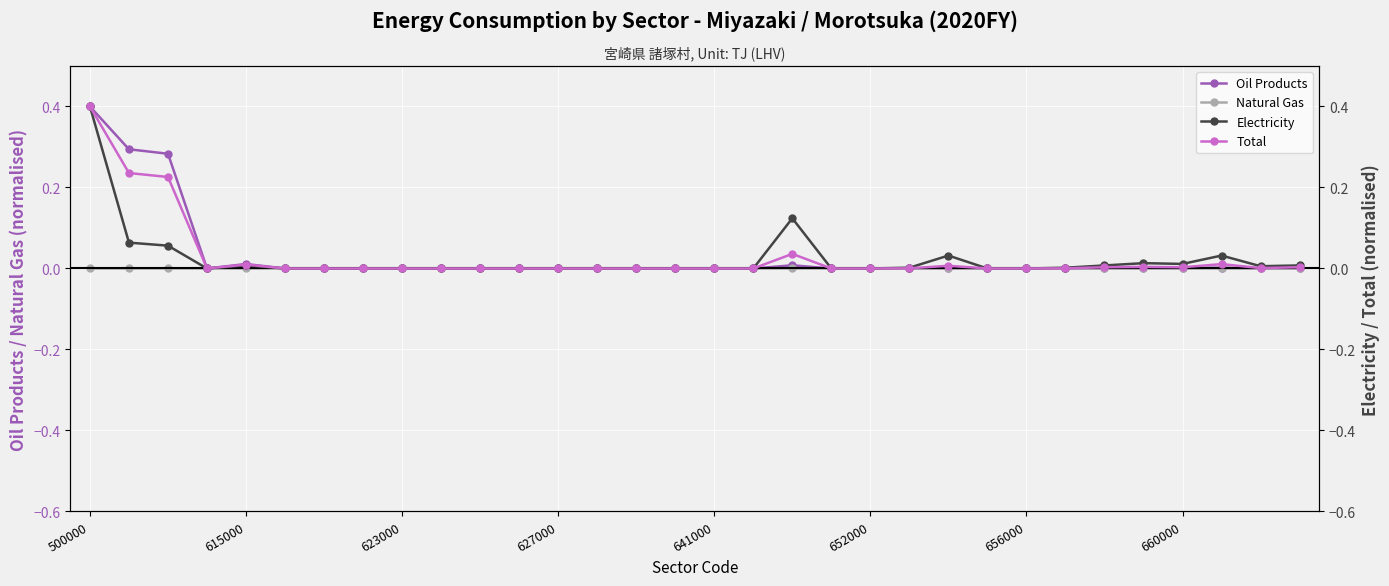

Where is Natural Gas nearest to the value 0?

500000